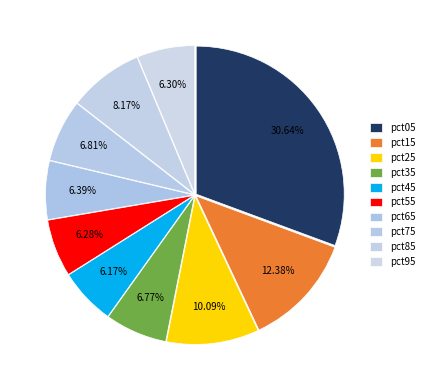

Is there a majority slice in this chart?

No